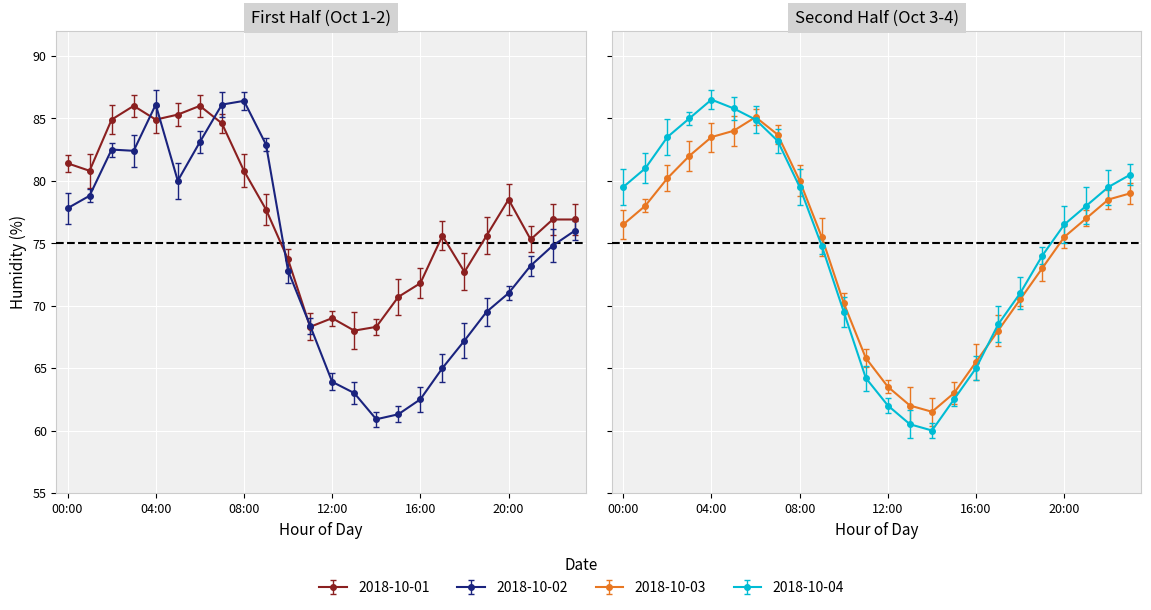

Is this an area chart (filled region under the line)?

No